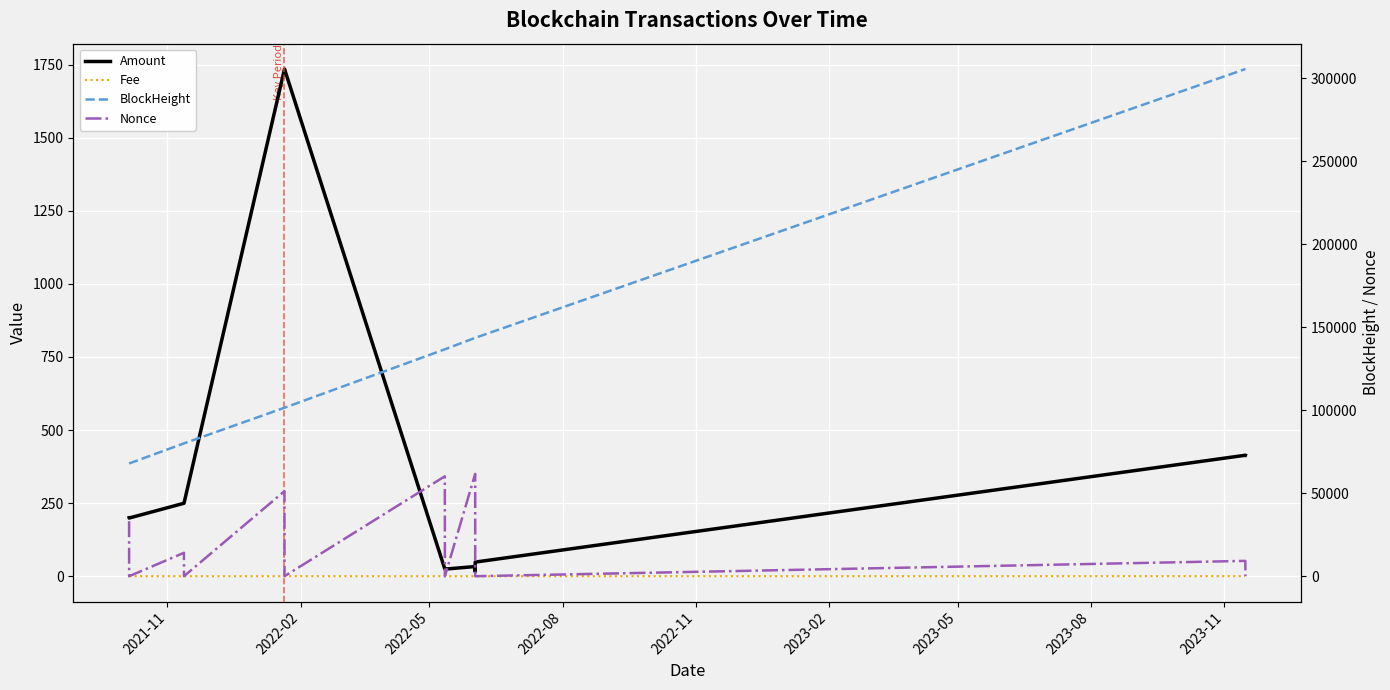

True or false: Fee and Amount cross at least once.

False